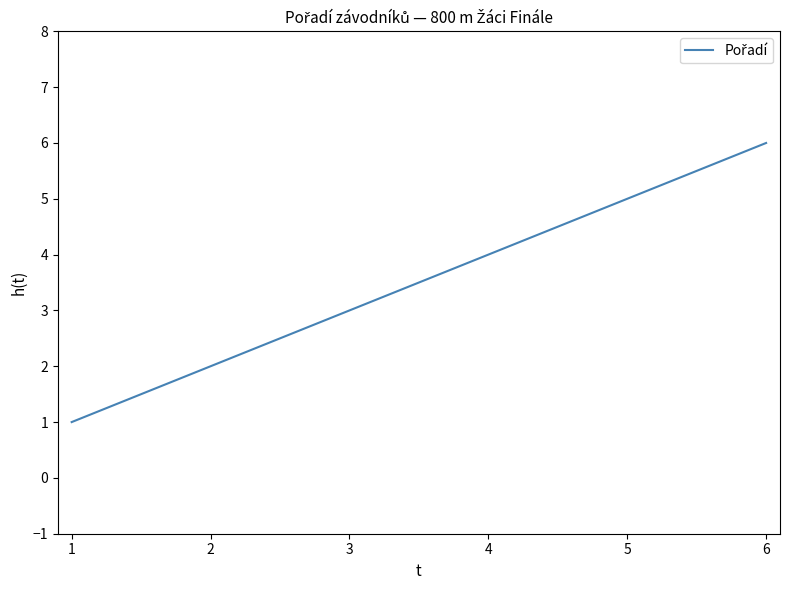

Rank the categories by value from lowest to highest.

1, 2, 3, 4, 5, 6